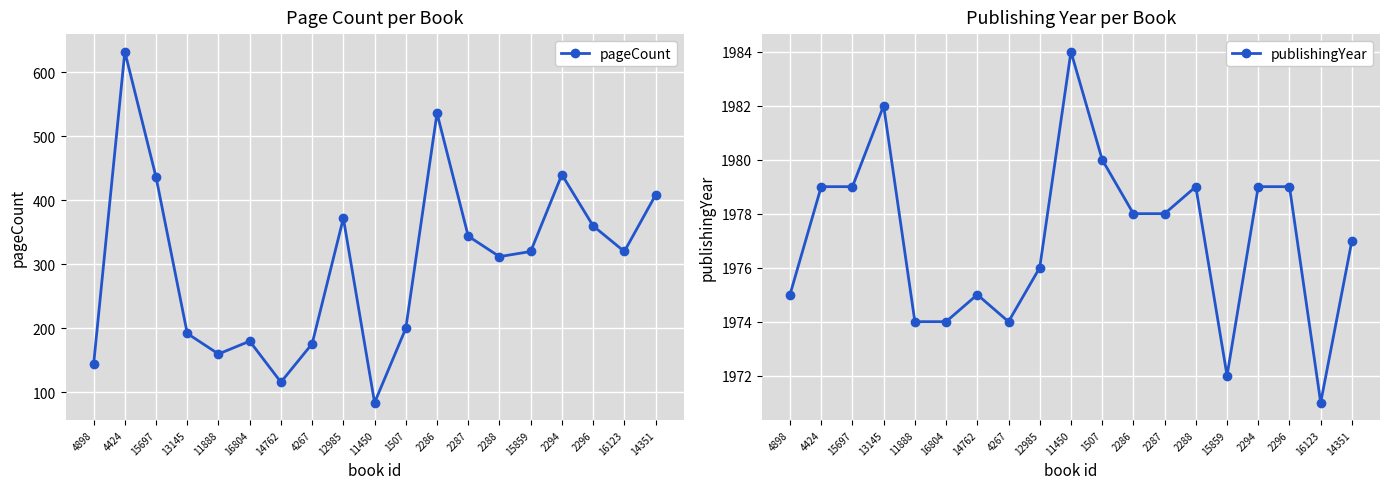

Reading left to right, list all the values displayed in this chart.

pageCount: 144	632	436	192	160	180	116	176	372	84	200	536	344	312	320	440	360	320	408
publishingYear: 1975	1979	1979	1982	1974	1974	1975	1974	1976	1984	1980	1978	1978	1979	1972	1979	1979	1971	1977